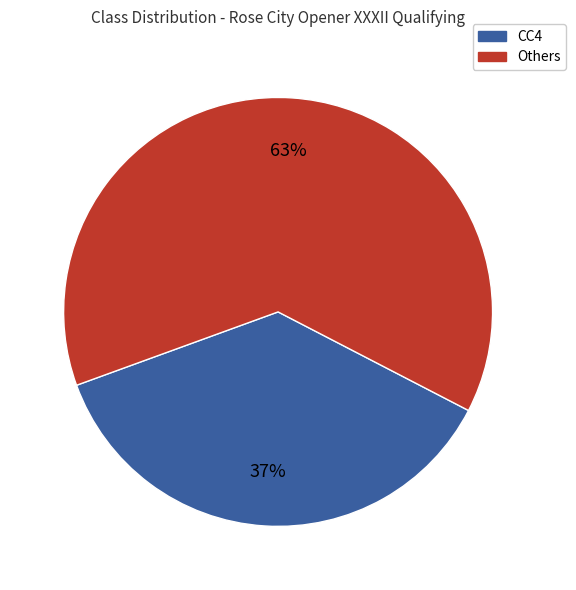

Is there a majority slice in this chart?

Yes